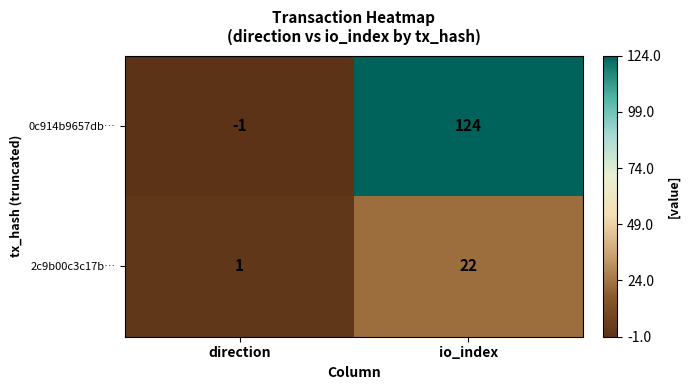

Rank the categories by 0c914b9657db… value from lowest to highest.

direction, io_index